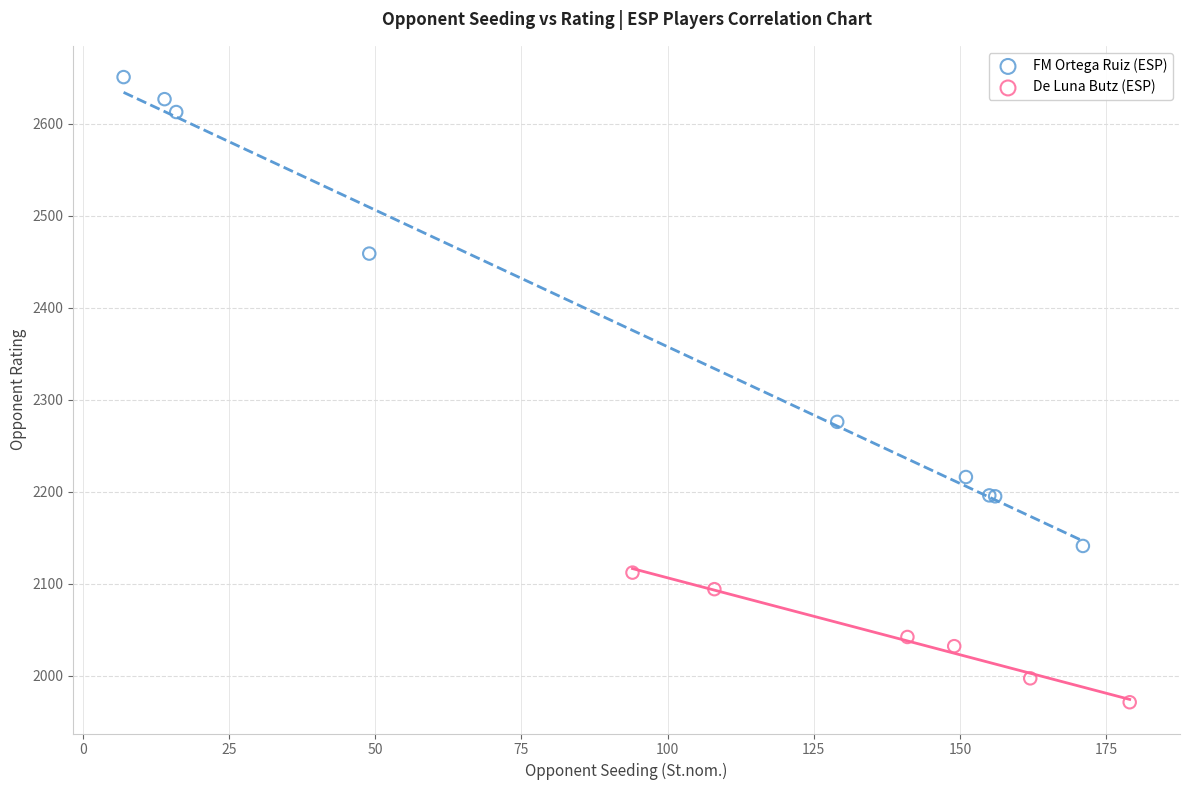

Which series contains the lowest Y value?

De Luna Butz (ESP)